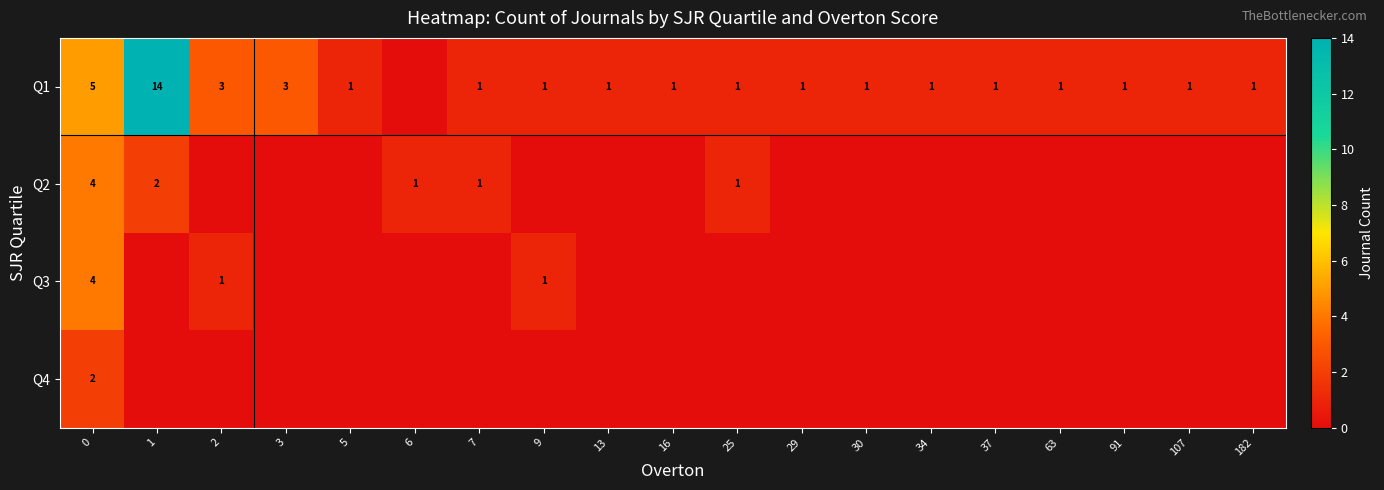

The Q1 series shows 2 at 5. True or false?

False